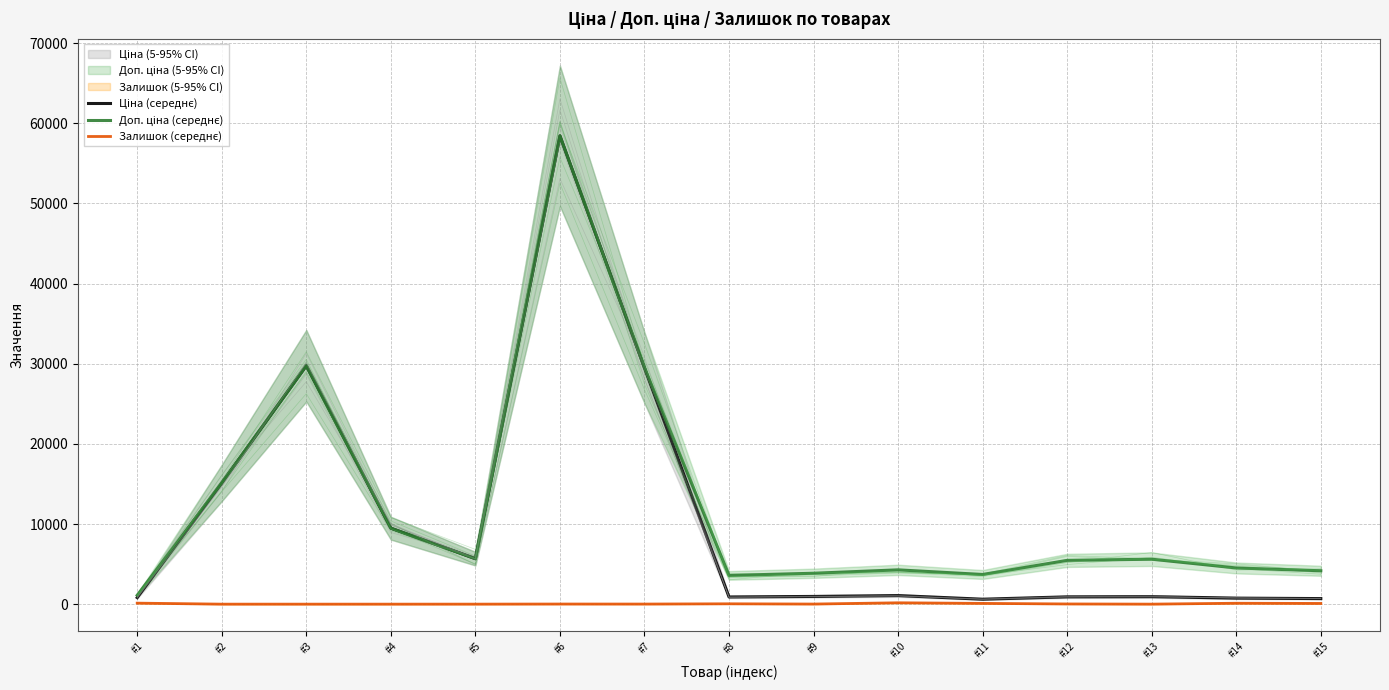

How many lines are shown in the chart?

3